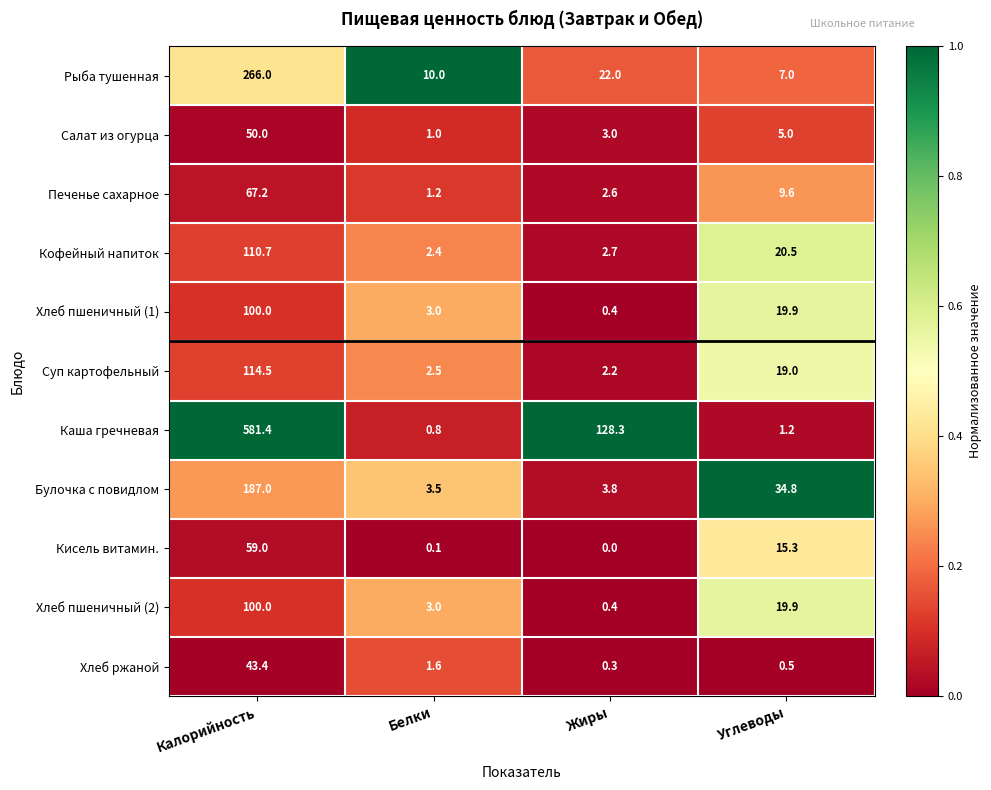

At which label does Рыба тушенная reach its minimum?

Углеводы